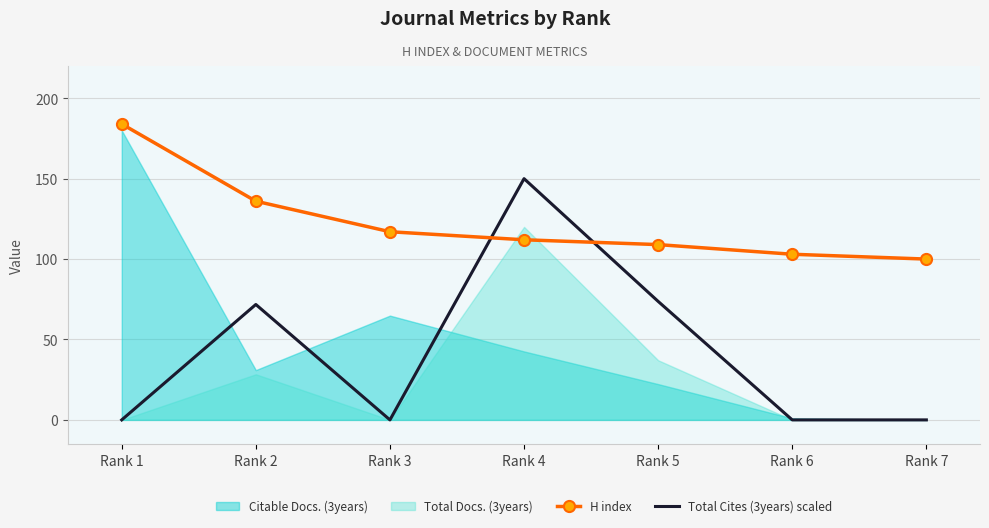

True or false: H index has more than 1 points higher than both neighbors.

False